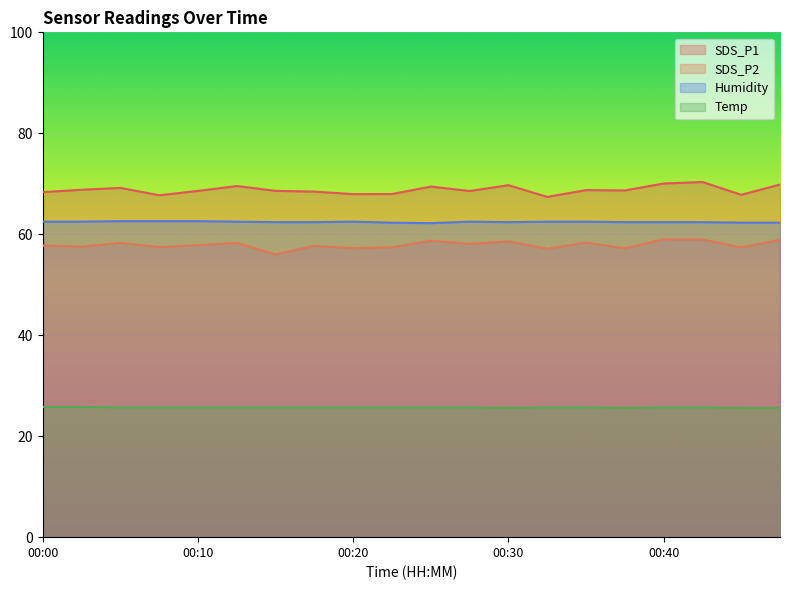

Reading left to right, list all the values displayed in this chart.

SDS_P1: 68.3	68.8	69.2	67.7	68.6	69.5	68.6	68.5	68.0	68.0	69.5	68.6	69.7	67.4	68.8	68.7	70.0	70.3	67.8	69.8
SDS_P2: 57.8	57.5	58.3	57.5	57.9	58.3	56.0	57.7	57.2	57.4	58.7	58.1	58.6	57.1	58.4	57.2	59.0	59.0	57.4	58.9
Humidity: 62.5	62.5	62.6	62.6	62.6	62.5	62.4	62.4	62.5	62.3	62.2	62.5	62.4	62.5	62.5	62.4	62.4	62.4	62.3	62.3
Temp: 25.8	25.8	25.7	25.7	25.7	25.7	25.7	25.7	25.7	25.7	25.7	25.7	25.6	25.7	25.7	25.6	25.7	25.7	25.6	25.6